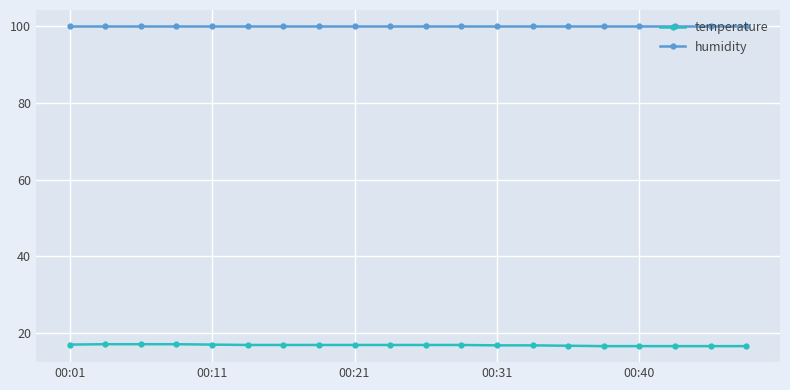

What is the smallest value displayed?

16.7